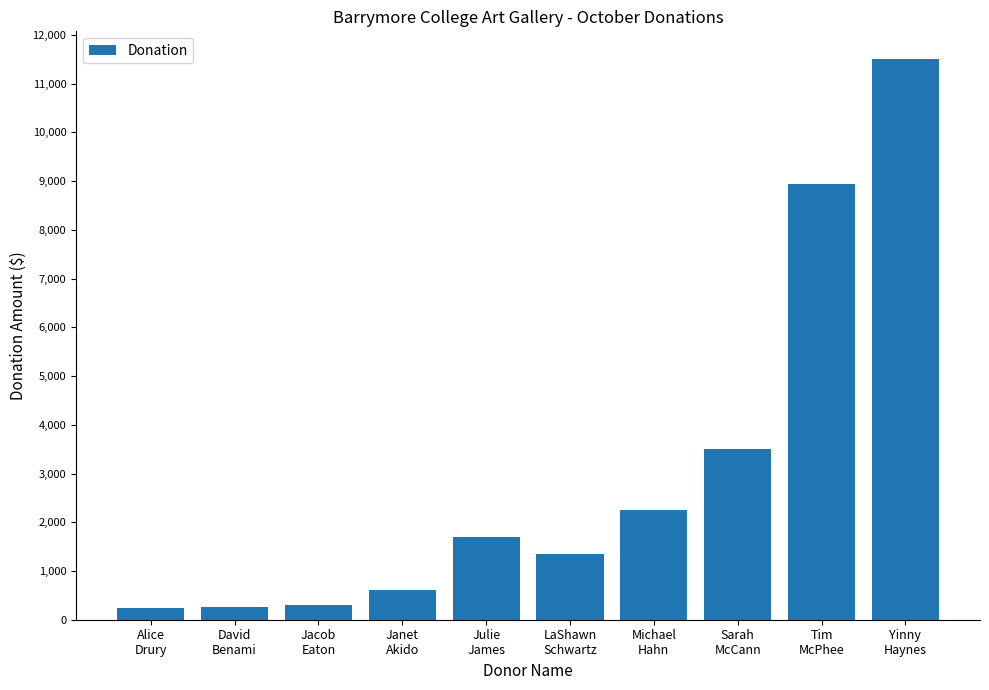

What is the greatest value displayed?

11500